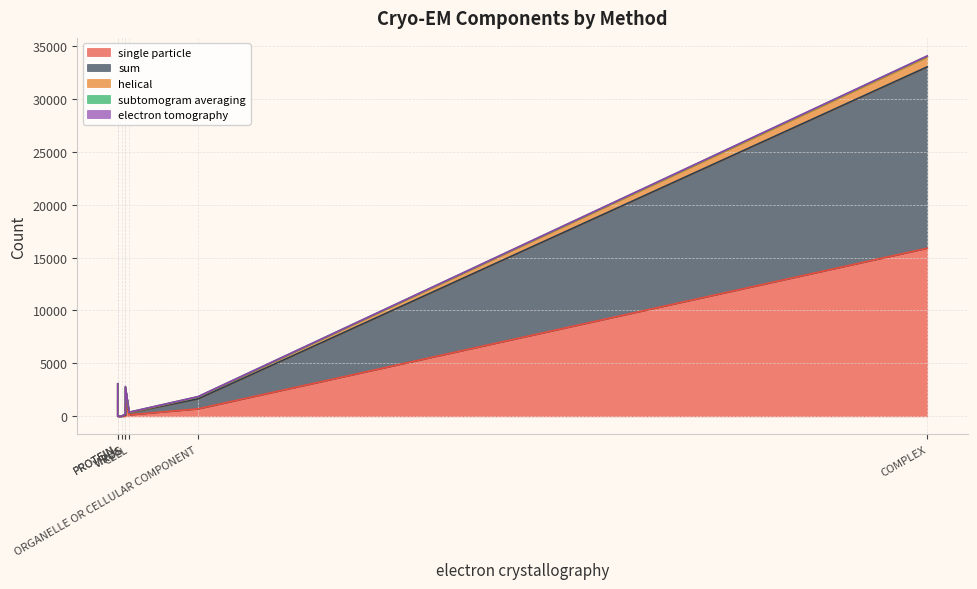

What is the difference between the second highest and second lowest values in the helical series?

178